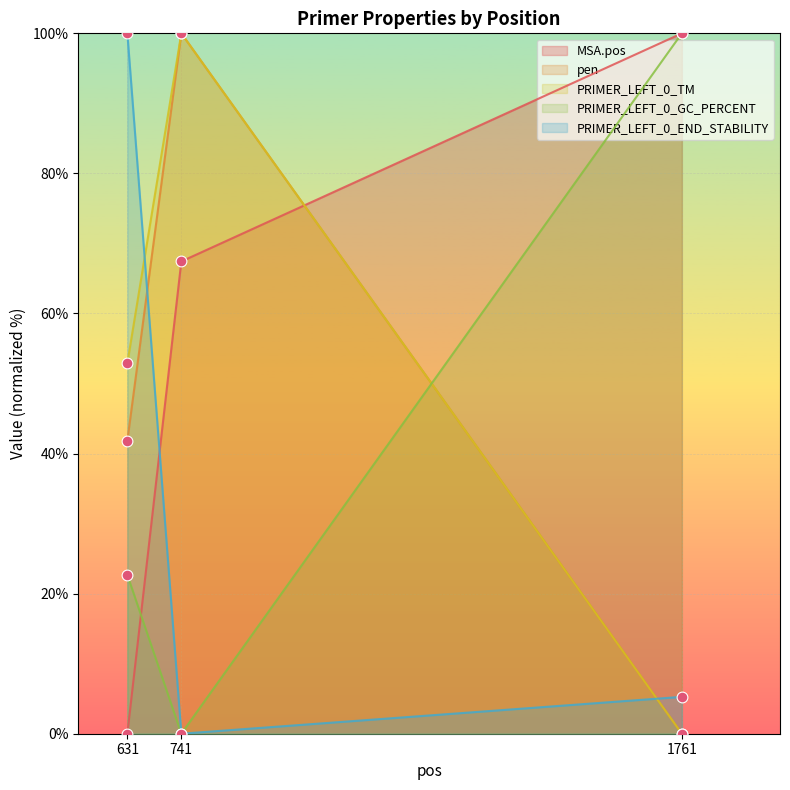

What are all the series names shown in the legend?

MSA.pos, pen, PRIMER_LEFT_0_TM, PRIMER_LEFT_0_GC_PERCENT, PRIMER_LEFT_0_END_STABILITY